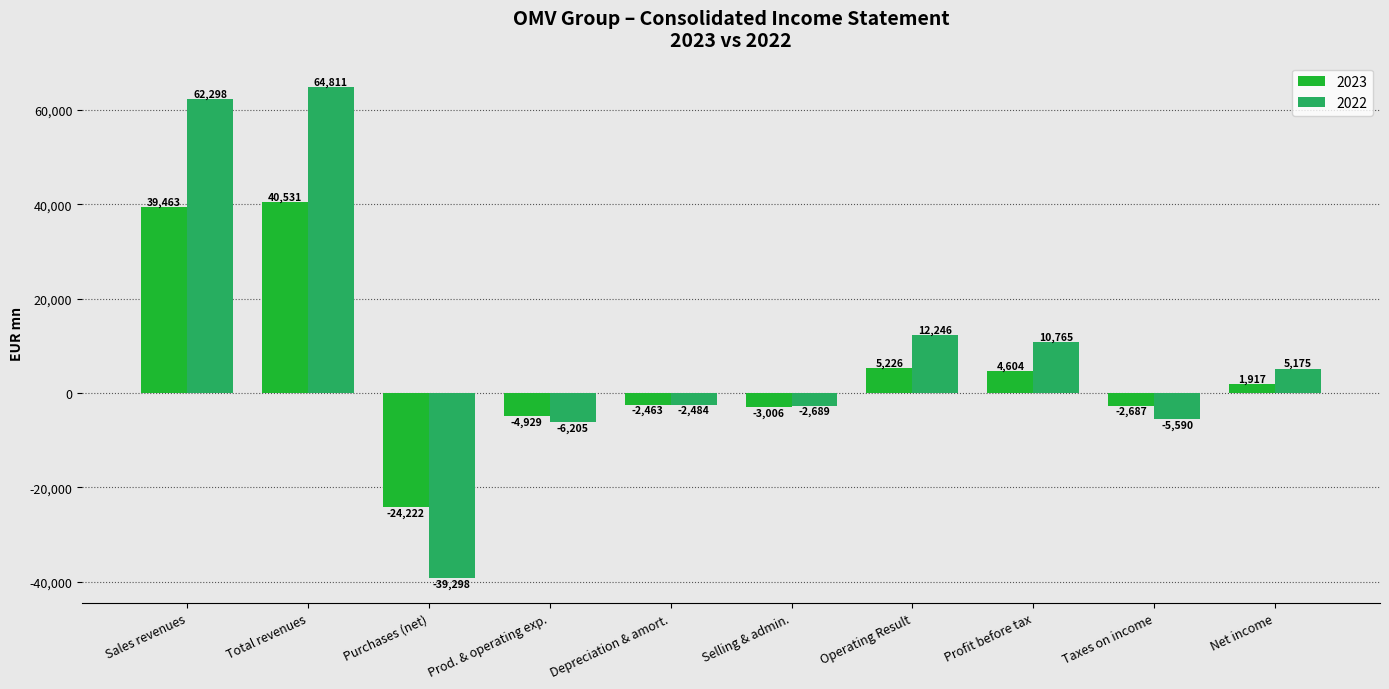

How many distinct data groups are displayed?

2